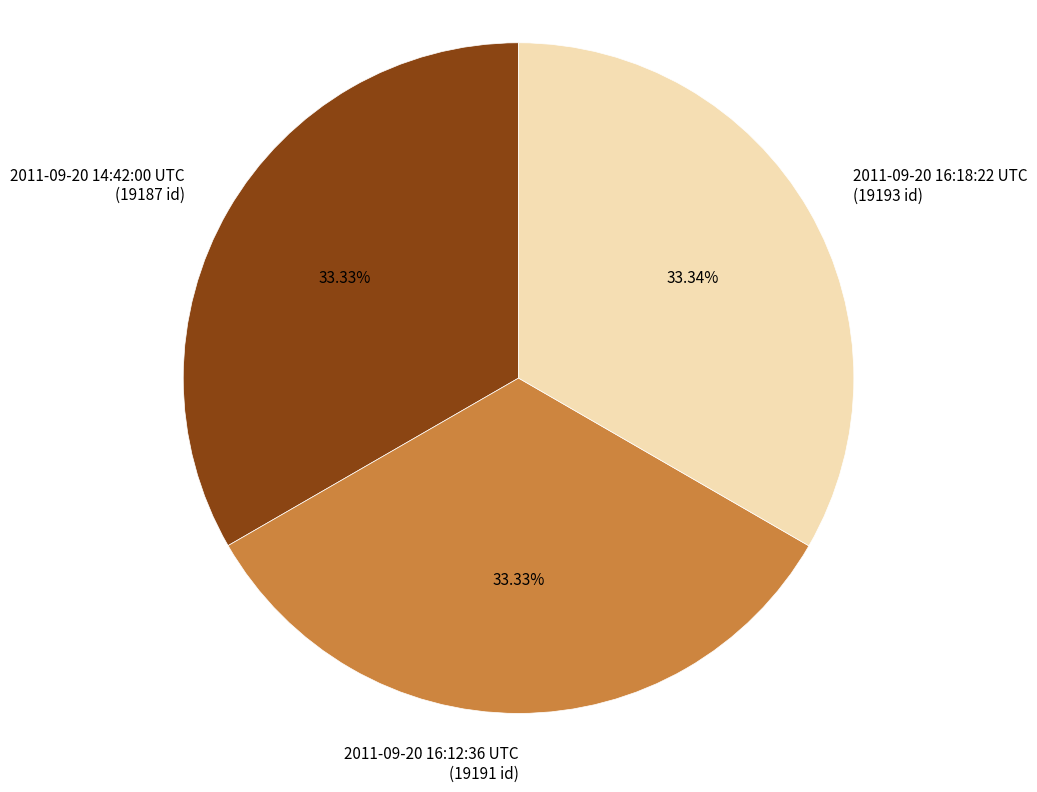

Is there a majority slice in this chart?

No